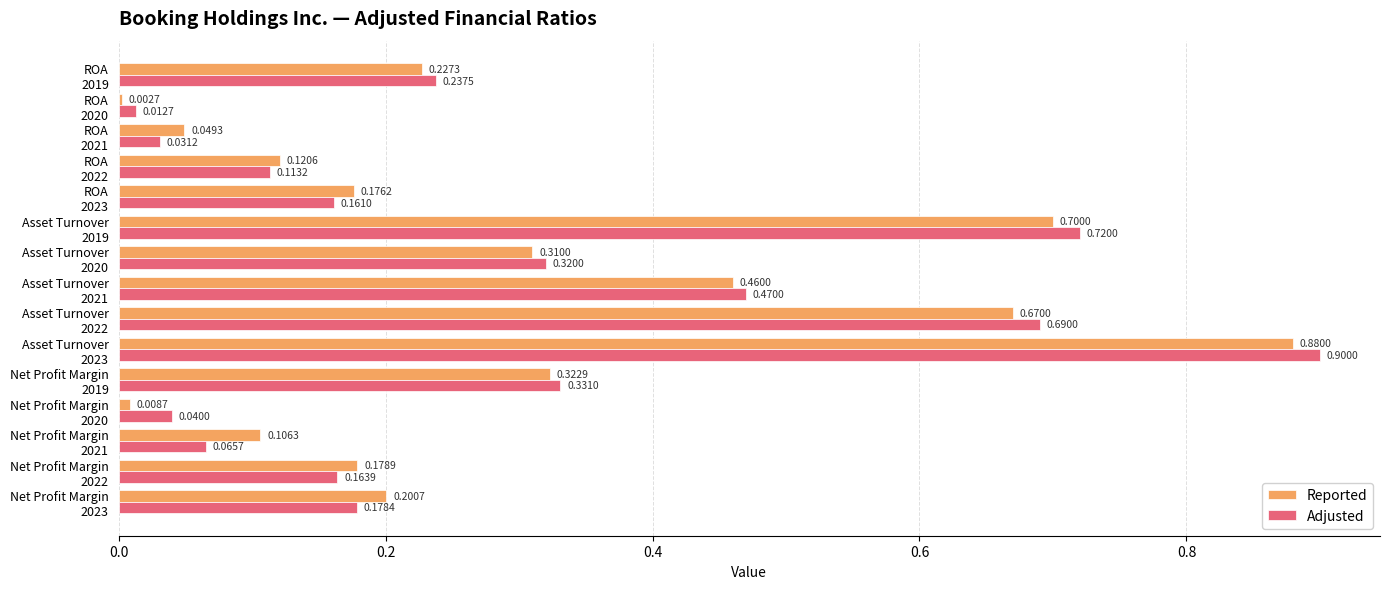

What is the sum of all Adjusted values?

4.4